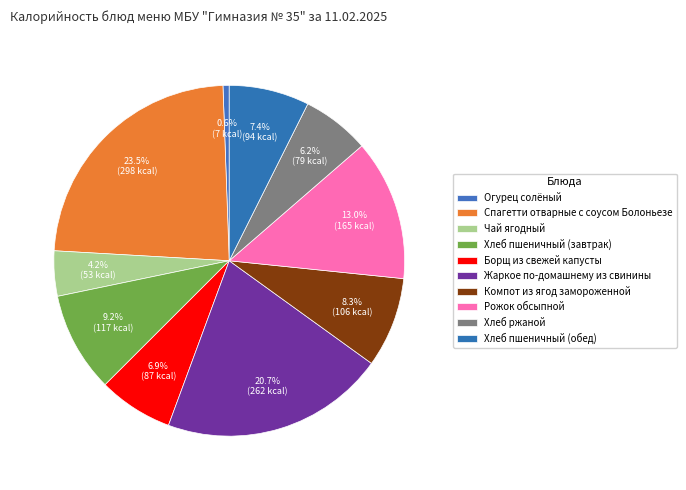

Does Борщ из свежей капусты represent more than half of the total?

No